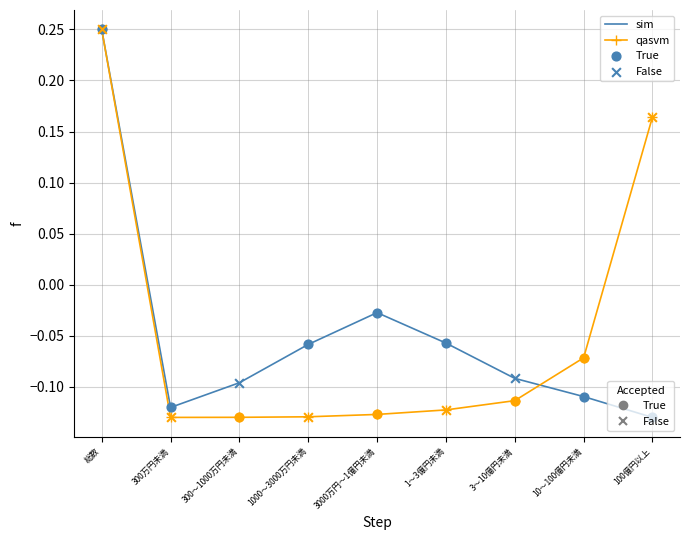

At which category is the sum across all series the highest?

総数